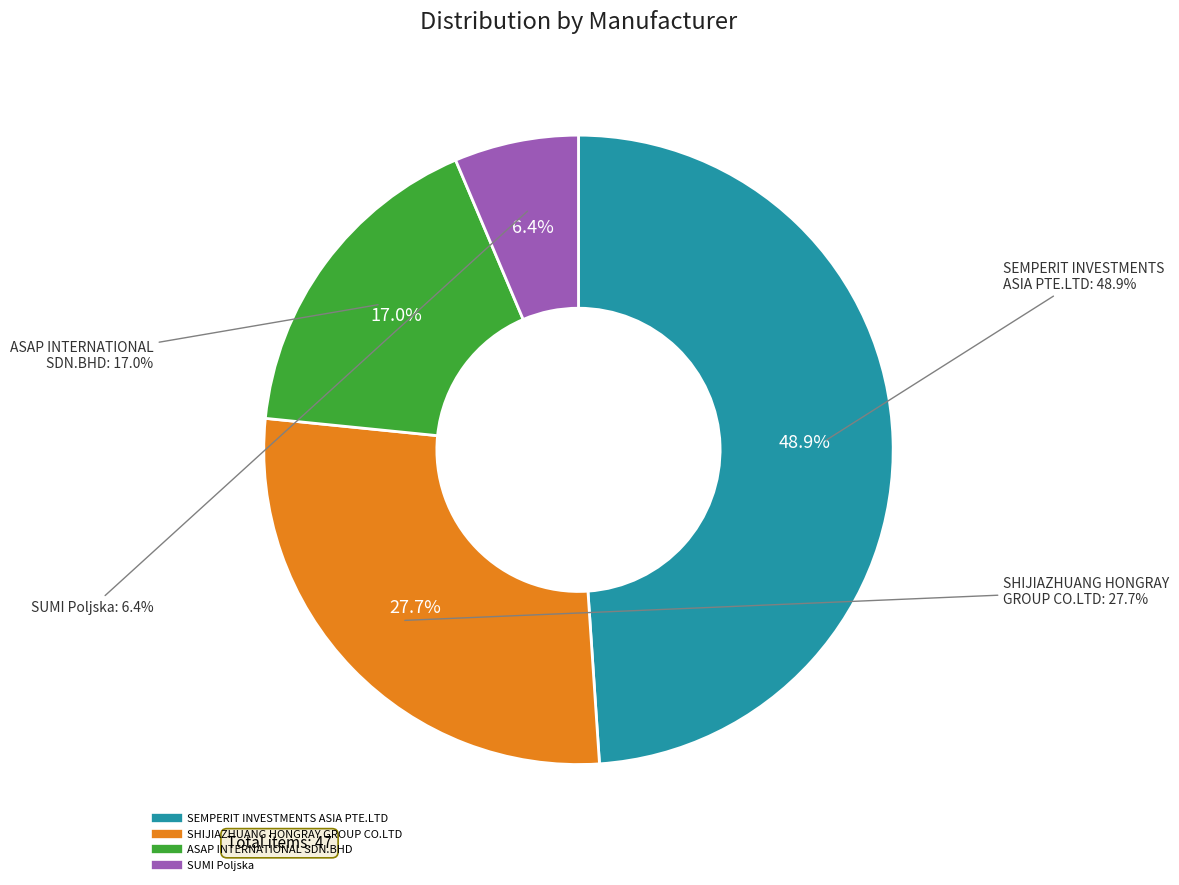

What is the smallest slice in the pie chart?

SUMI Poljska